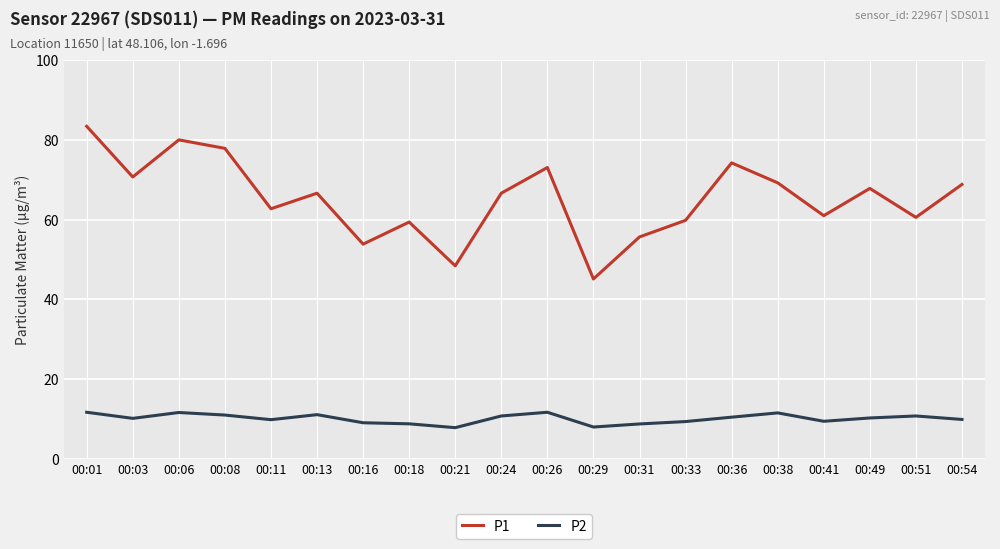

The P1 series shows 66.6 at 00:13. True or false?

True